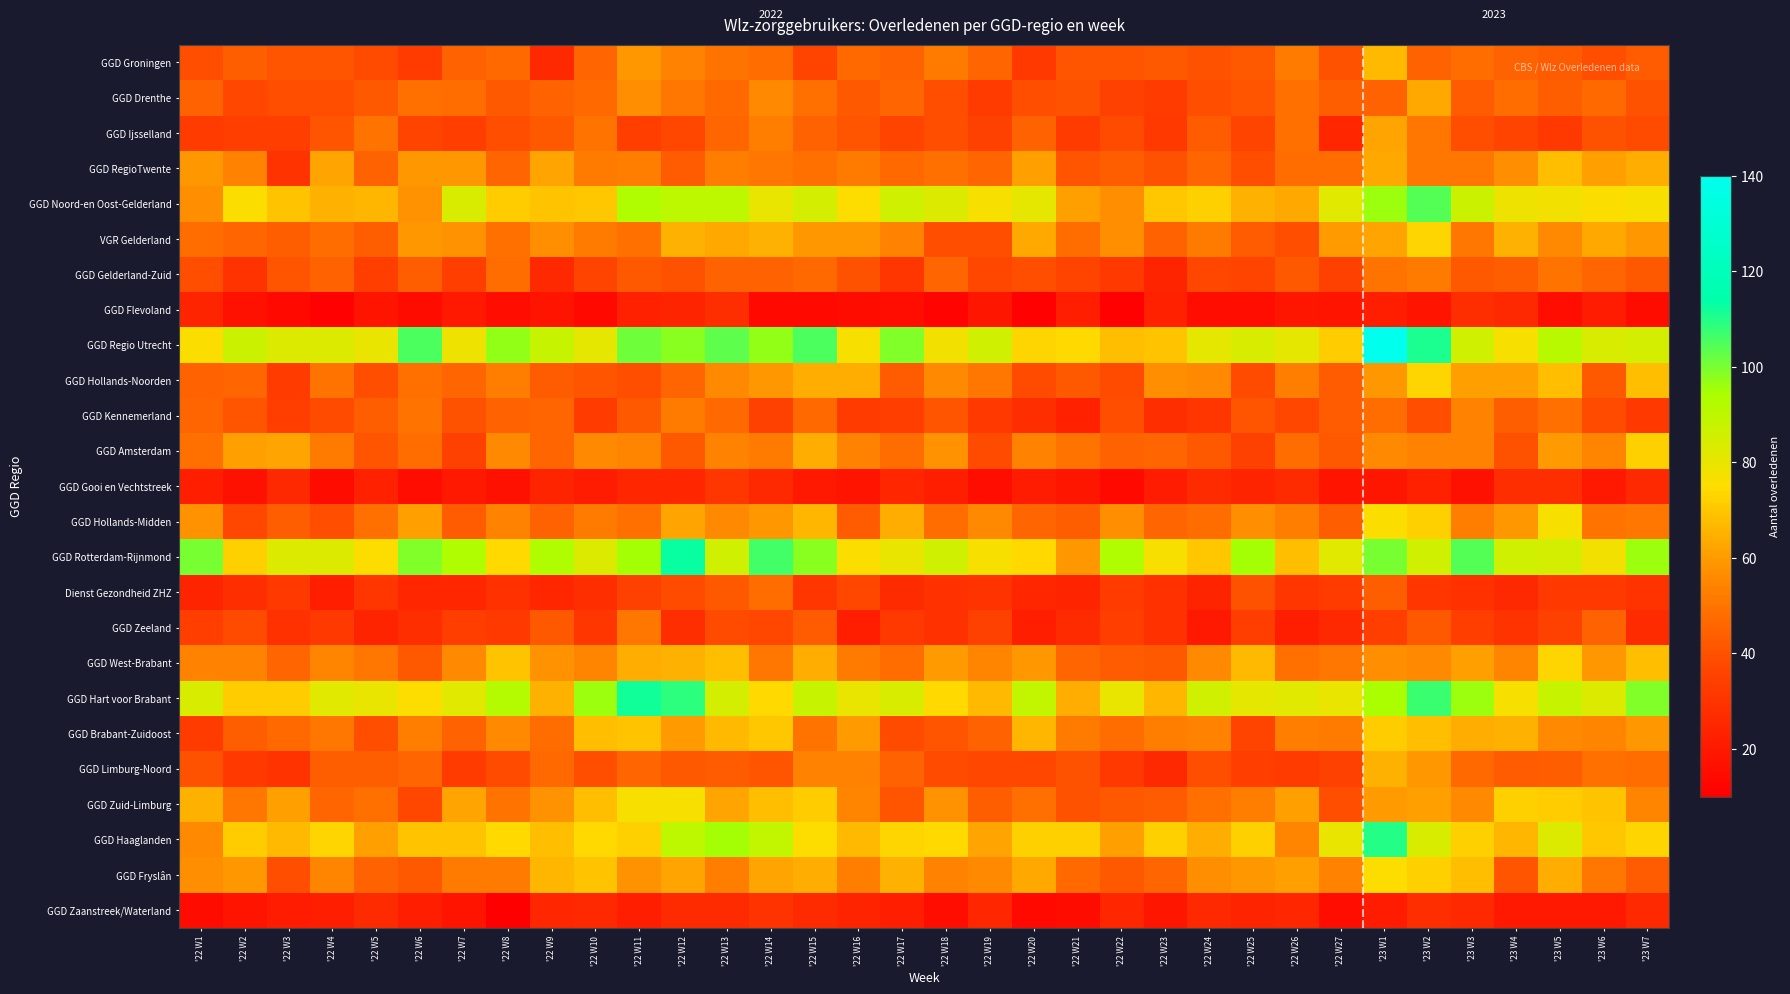

What is the maximum value shown in the chart?

139